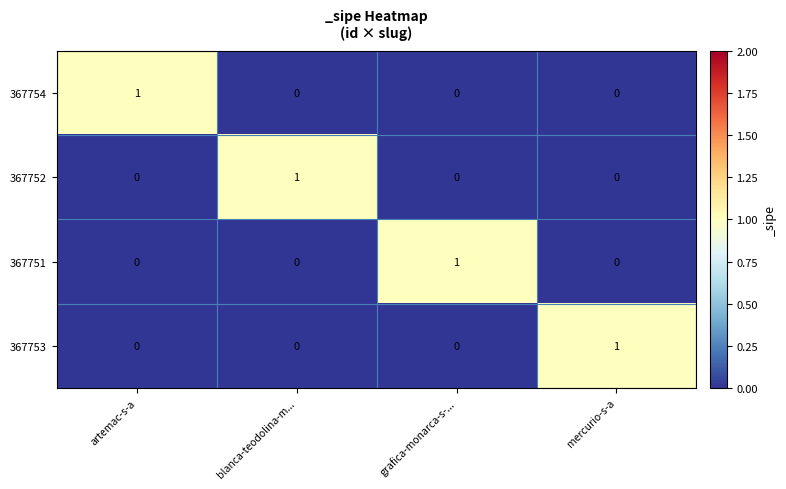

Count the 367751 values in the range 0 to 1.

4